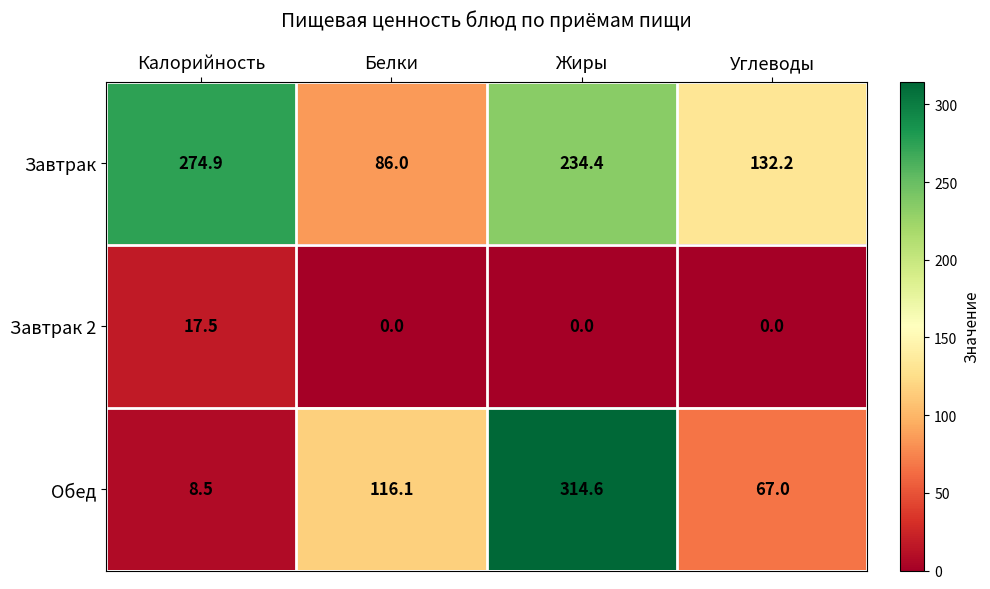

Between Жиры and Углеводы, which series saw the biggest shift?

Обед